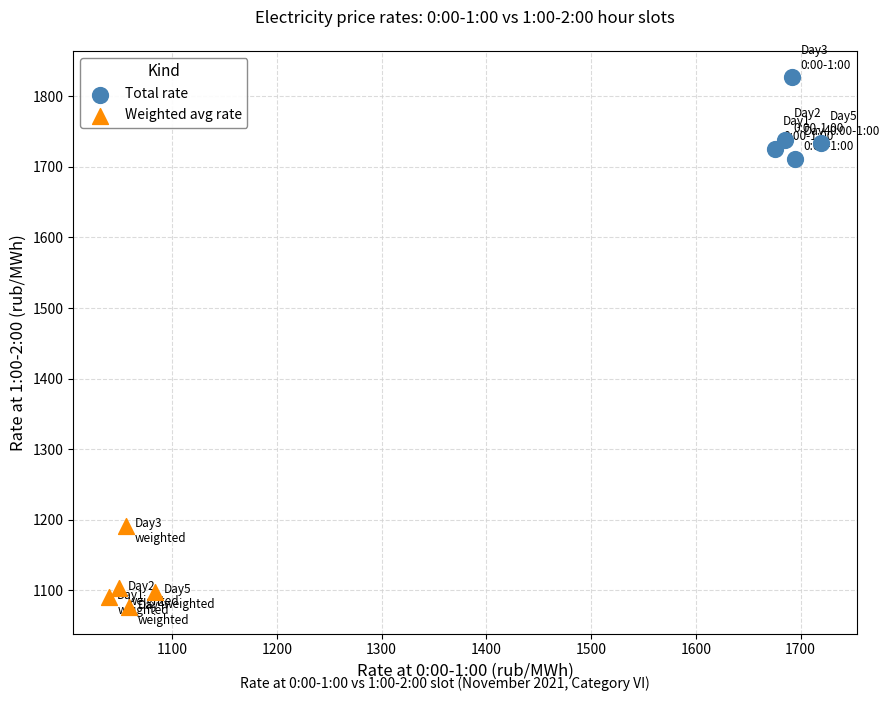

Which series reaches the minimum Y coordinate?

Weighted avg rate